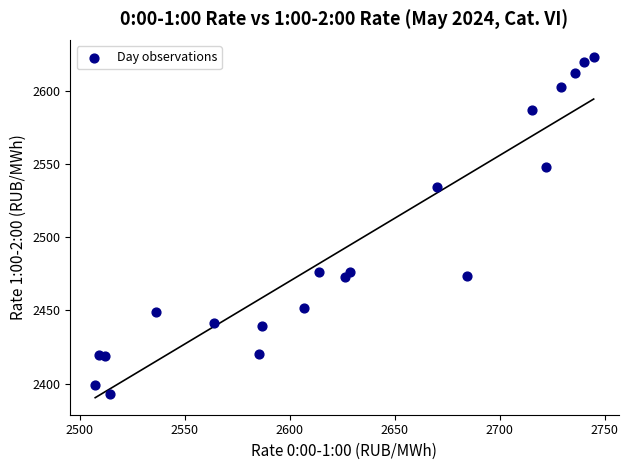

What is the range of X values (max minus min)?

237.3